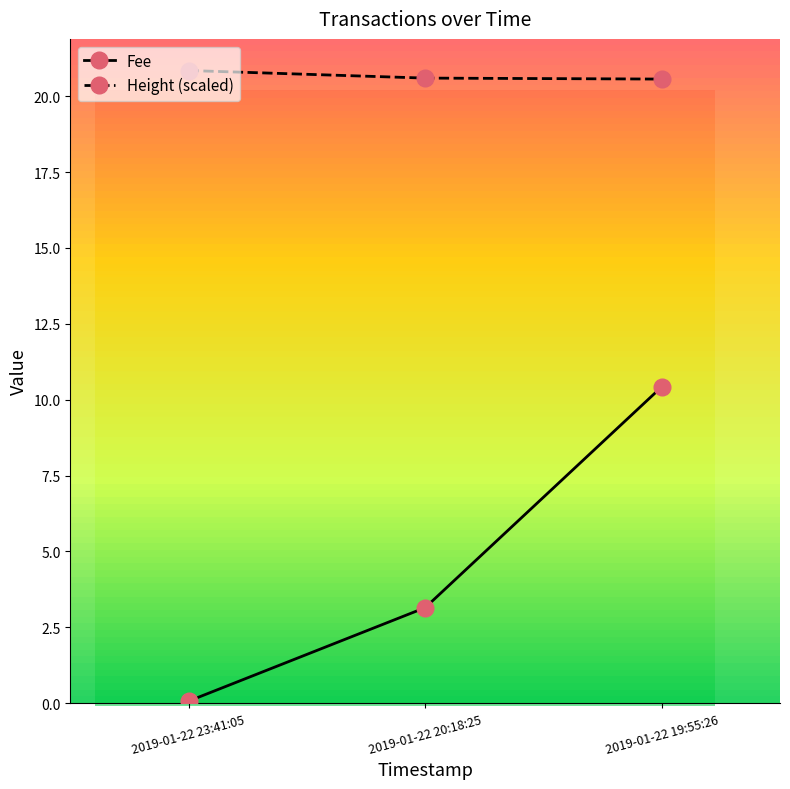

The value of Fee at 2019-01-22 20:18:25 is 3.1. True or false?

True